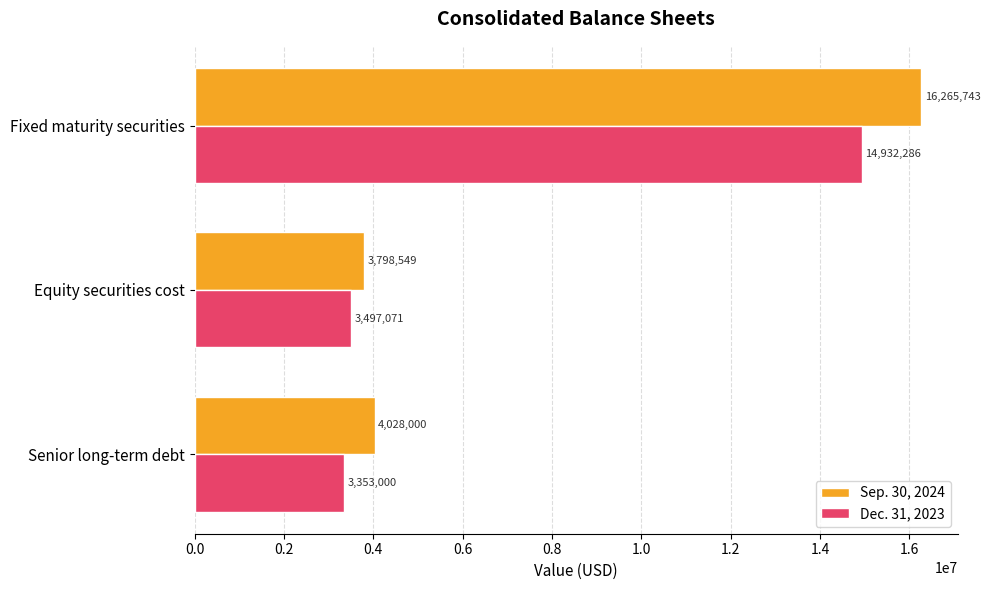

At which label is Sep. 30, 2024 closest to 10032146?

Senior long-term debt